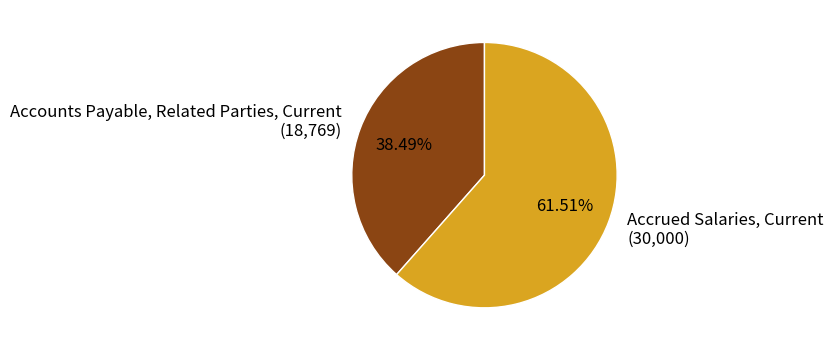

What percentage is the Accrued Salaries, Current slice, to the nearest percent?

62%